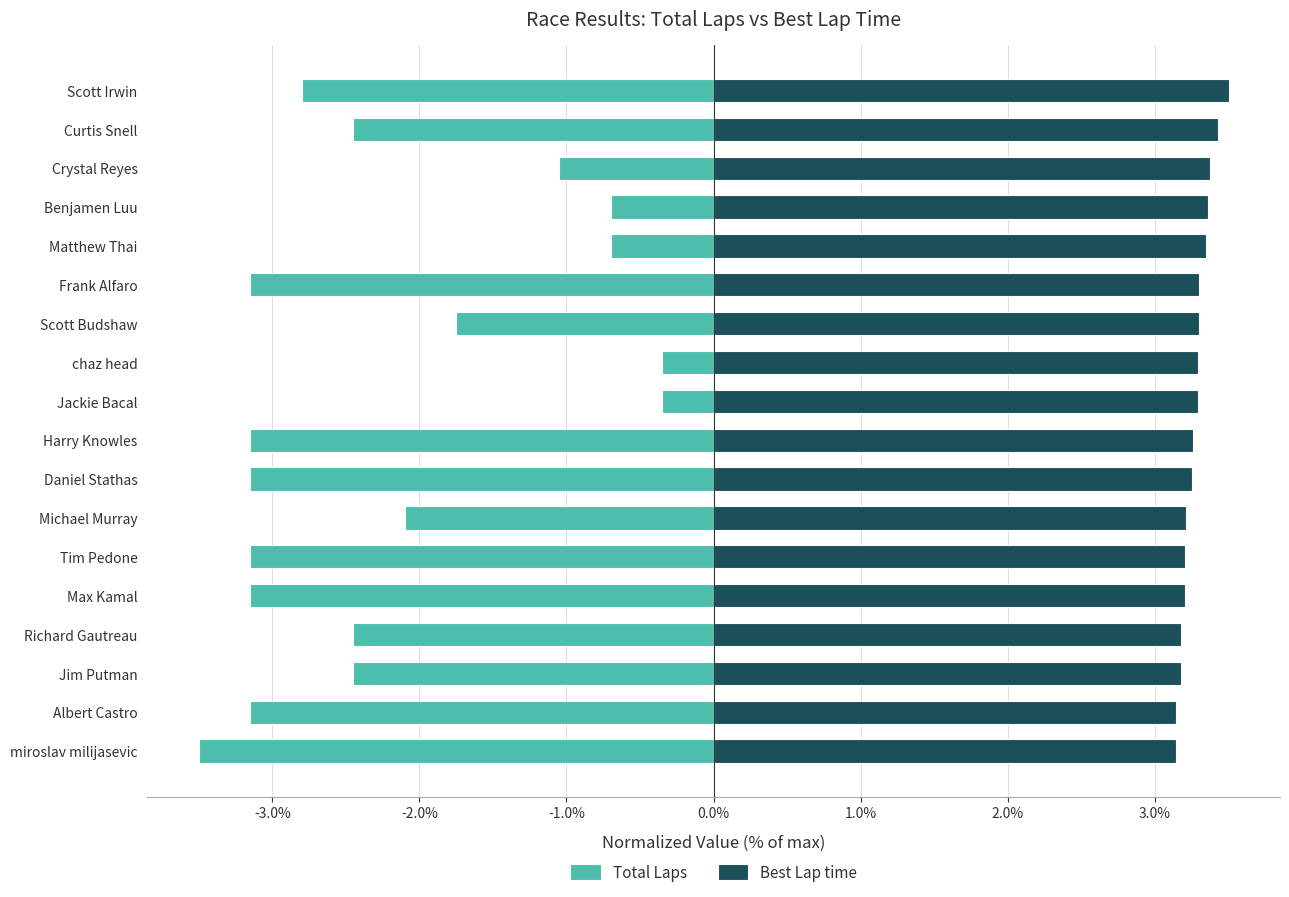

How many groups of bars are there?

18